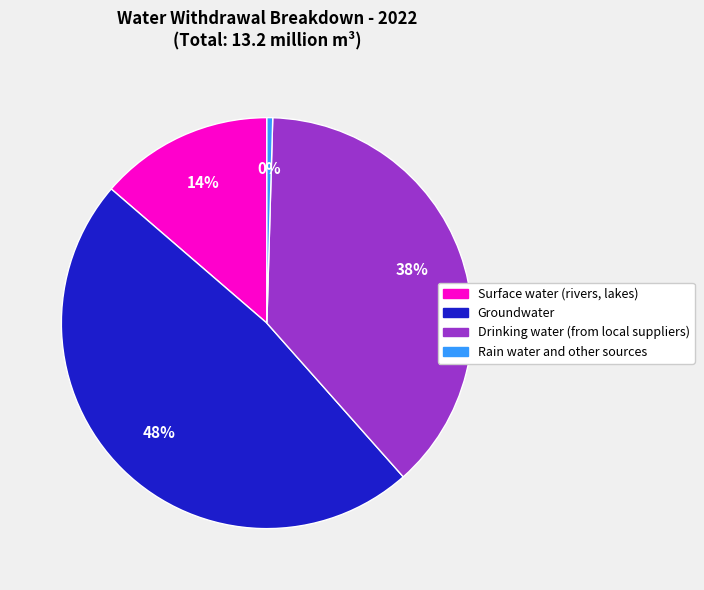

How many segments does this pie chart have?

4